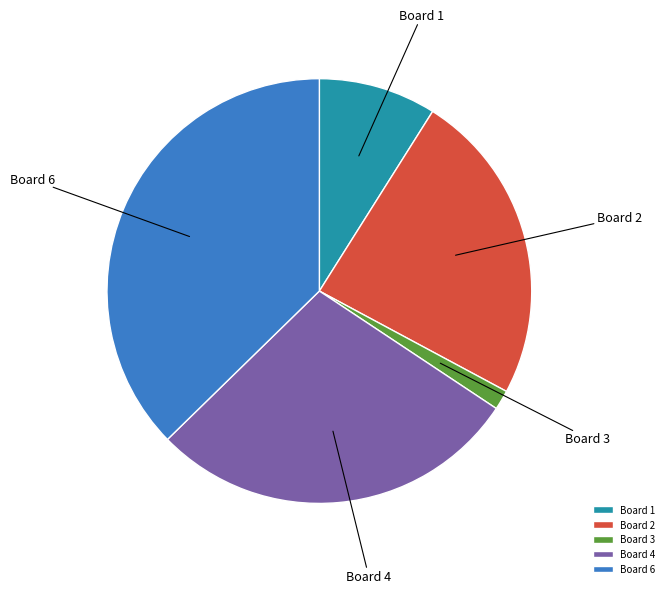

Is there a majority slice in this chart?

No